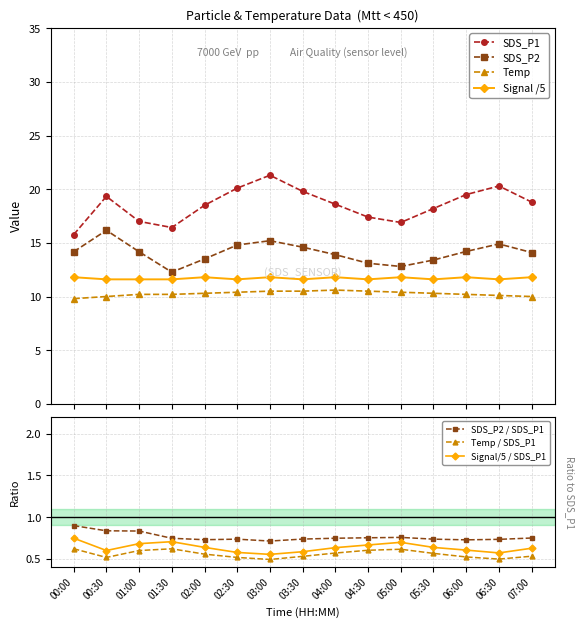

Reading left to right, extract all data points from this chart.

SDS_P1: 00:00=15.8	00:30=19.3	01:00=17.0	01:30=16.4	02:00=18.5	02:30=20.1	03:00=21.3	03:30=19.8	04:00=18.6	04:30=17.4	05:00=16.9	05:30=18.2	06:00=19.5	06:30=20.3	07:00=18.8
SDS_P2: 00:00=14.2	00:30=16.2	01:00=14.2	01:30=12.3	02:00=13.5	02:30=14.8	03:00=15.2	03:30=14.6	04:00=13.9	04:30=13.1	05:00=12.8	05:30=13.4	06:00=14.2	06:30=14.9	07:00=14.1
Temp: 00:00=9.8	00:30=10.0	01:00=10.2	01:30=10.2	02:00=10.3	02:30=10.4	03:00=10.5	03:30=10.5	04:00=10.6	04:30=10.5	05:00=10.4	05:30=10.3	06:00=10.2	06:30=10.1	07:00=10.0
Signal: 00:00=11.8	00:30=11.6	01:00=11.6	01:30=11.6	02:00=11.8	02:30=11.6	03:00=11.8	03:30=11.6	04:00=11.8	04:30=11.6	05:00=11.8	05:30=11.6	06:00=11.8	06:30=11.6	07:00=11.8